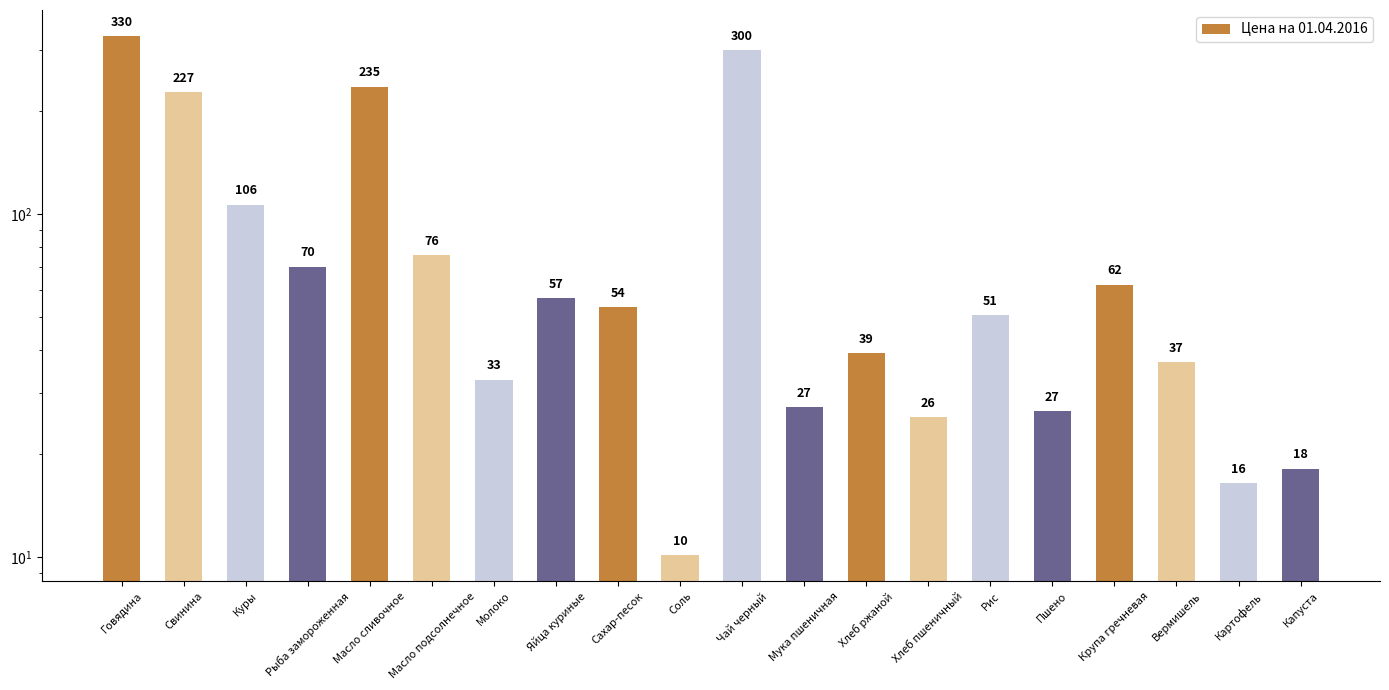

What is the label of the 11th bar from the left?

Чай черный